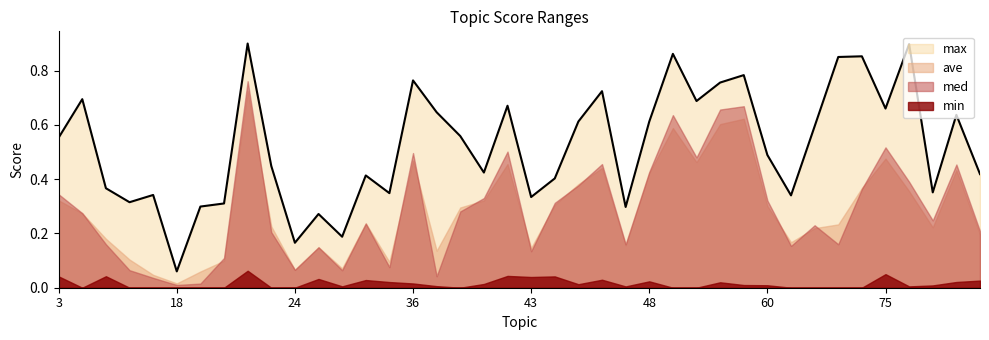

Reading left to right, list all the values displayed in this chart.

max: 0.6	0.7	0.4	0.3	0.3	0.1	0.3	0.3	0.9	0.4	0.2	0.3	0.2	0.4	0.3	0.8	0.6	0.6	0.4	0.7	0.3	0.4	0.6	0.7	0.3	0.6	0.9	0.7	0.8	0.8	0.5	0.3	0.6	0.8	0.9	0.7	0.9	0.4	0.6	0.4
ave: 0.3	0.3	0.2	0.1	0.0	0.0	0.1	0.1	0.7	0.2	0.1	0.1	0.1	0.2	0.1	0.5	0.1	0.3	0.3	0.5	0.1	0.3	0.4	0.4	0.2	0.4	0.6	0.5	0.6	0.6	0.3	0.2	0.2	0.2	0.4	0.5	0.4	0.2	0.4	0.2
med: 0.3	0.3	0.2	0.1	0.0	0.0	0.0	0.1	0.8	0.2	0.1	0.1	0.1	0.2	0.1	0.5	0.0	0.3	0.3	0.5	0.1	0.3	0.4	0.5	0.2	0.4	0.6	0.5	0.7	0.7	0.3	0.2	0.2	0.2	0.4	0.5	0.4	0.2	0.5	0.2
min: 0.0	0.0	0.0	0.0	0.0	0.0	0.0	0.0	0.1	0.0	0.0	0.0	0.0	0.0	0.0	0.0	0.0	0.0	0.0	0.0	0.0	0.0	0.0	0.0	0.0	0.0	0.0	0.0	0.0	0.0	0.0	0.0	0.0	0.0	0.0	0.1	0.0	0.0	0.0	0.0